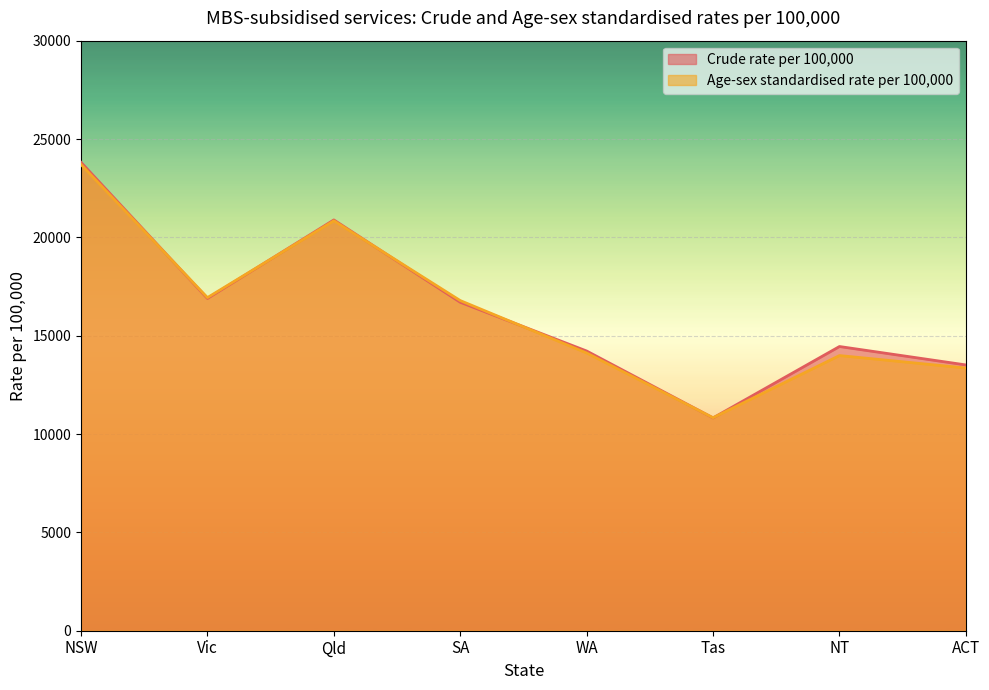

What is the difference between the second highest and second lowest values in the Crude rate per 100,000 series?

7373